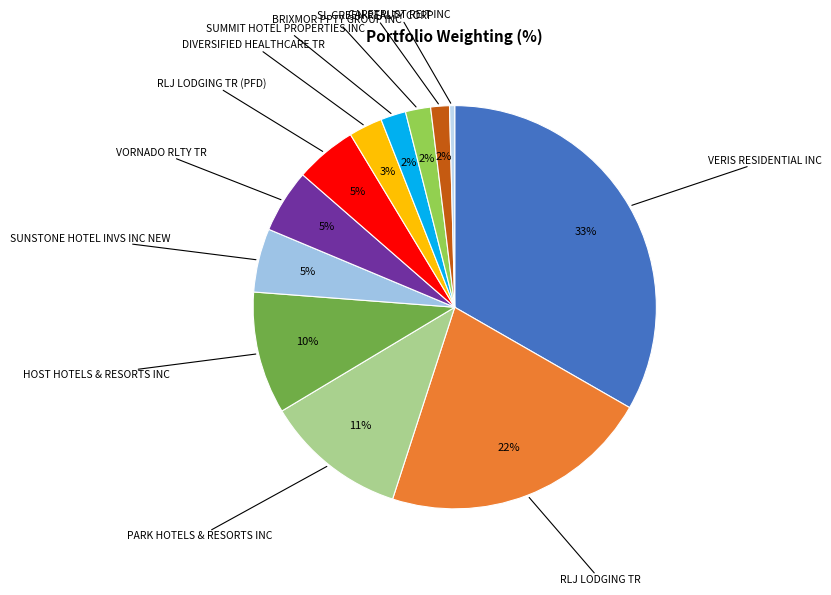

Count the number of slices in the pie.

12